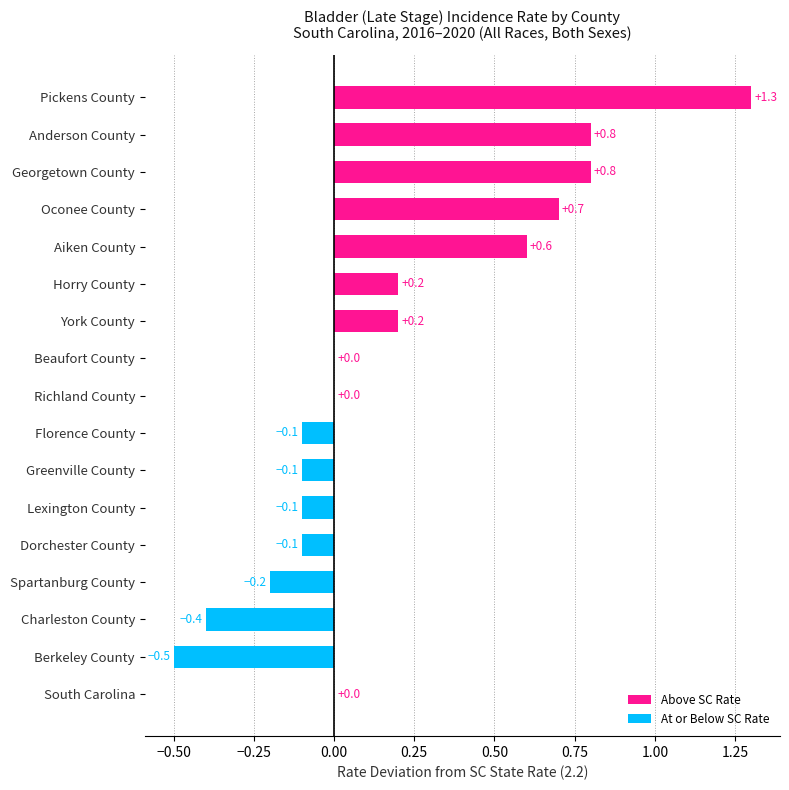

The chart shows a value of 0.6 at Aiken County. True or false?

True